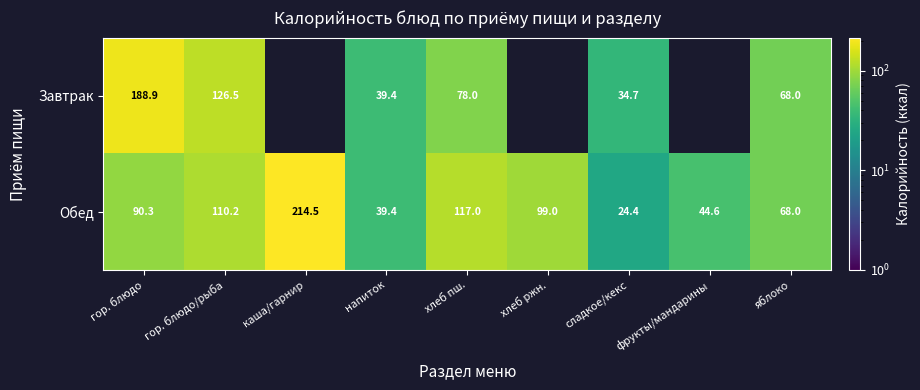

What is the total value across all series at яблоко?

136.0